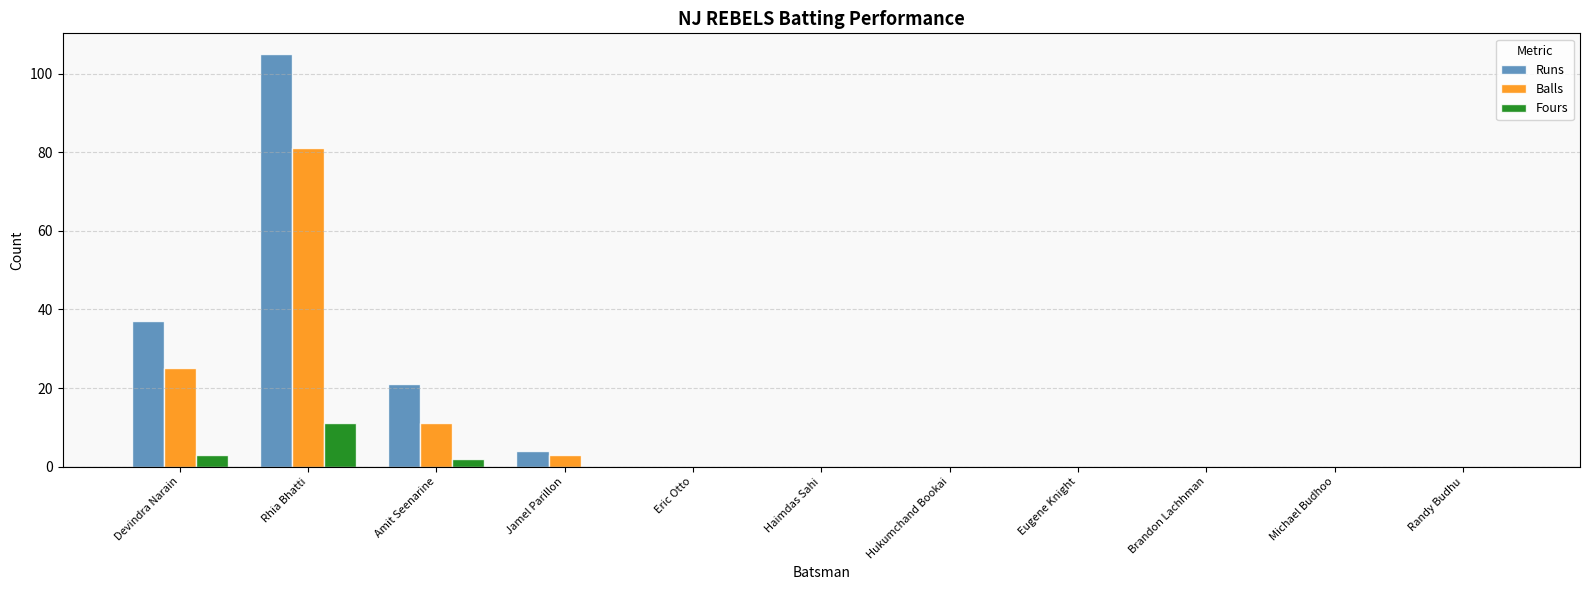

Is it true that Fours equals 0 at Brandon Lachhman?

True